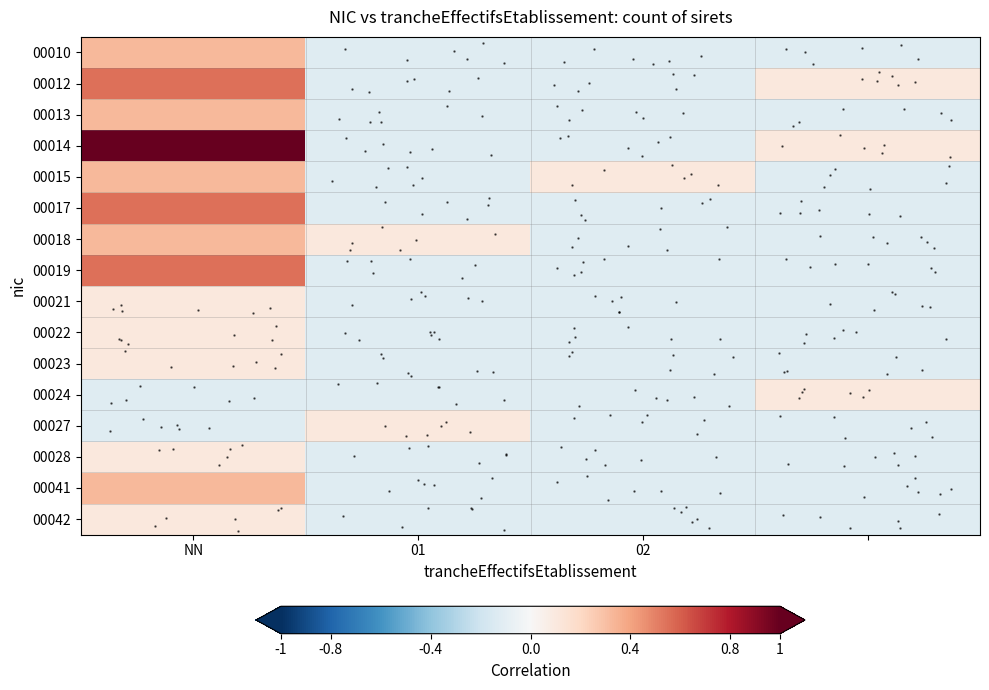

Where does the 00021 series first go above 0?

NN